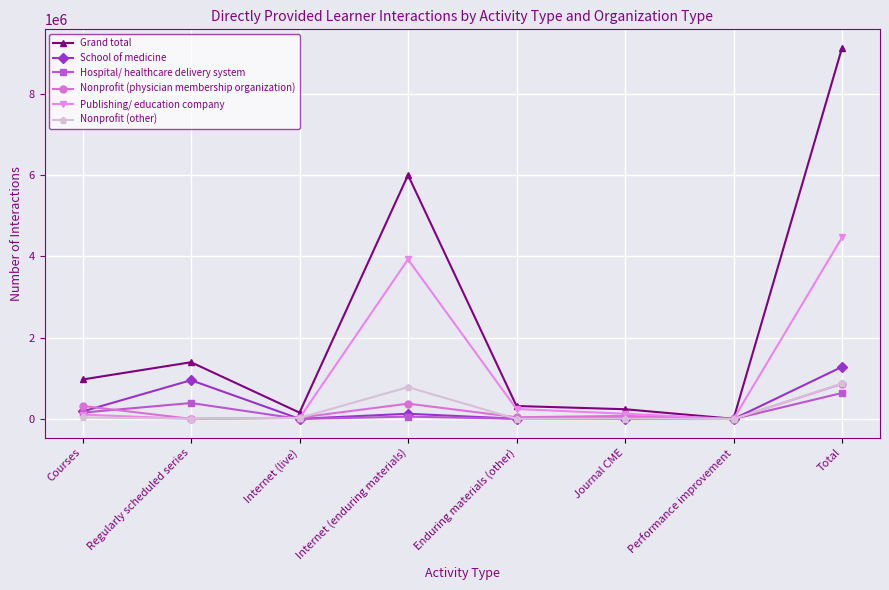

What is the value of the Nonprofit (physician membership organization) point at the 4th from the left?

377530